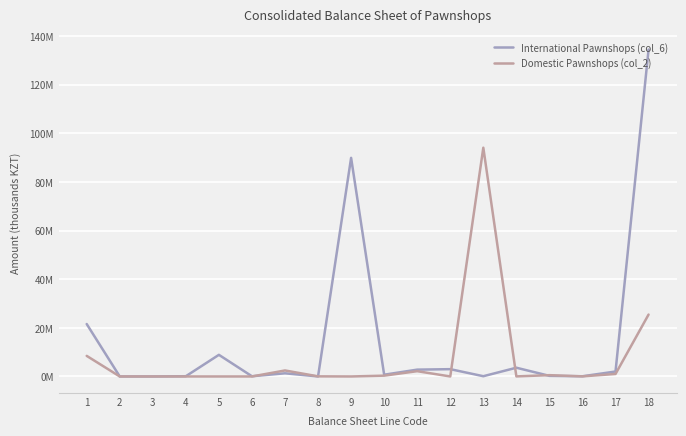

Does the chart have visible grid lines?

Yes